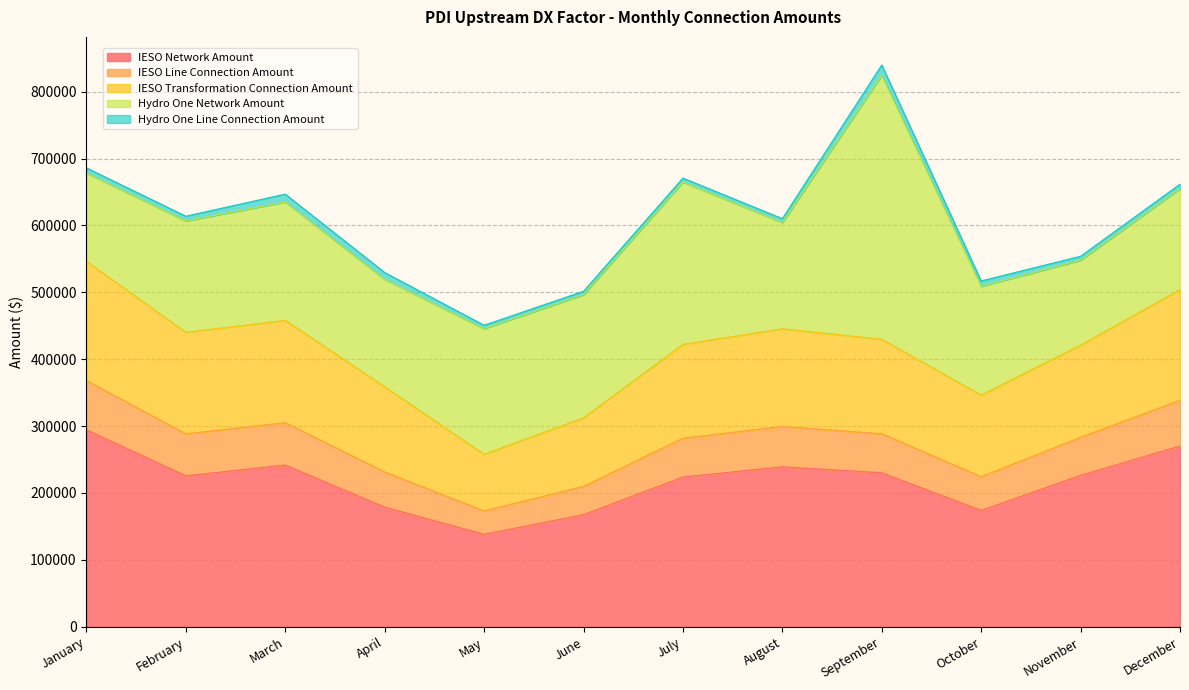

How many interior local valleys does the IESO Network Amount series have?

3